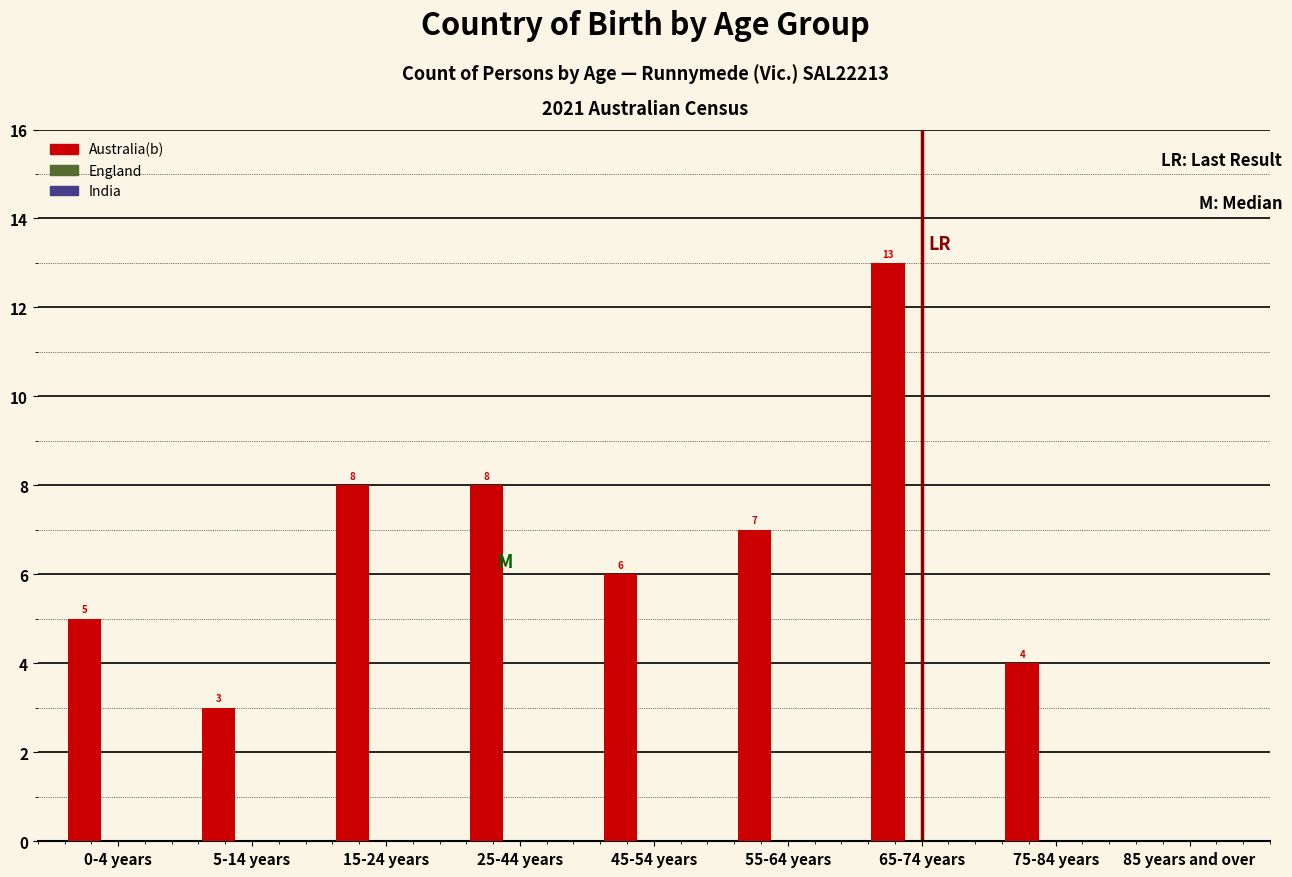

Reading left to right, what are all the values shown in this chart?

0-4 years=5	5-14 years=3	15-24 years=8	25-44 years=8	45-54 years=6	55-64 years=7	65-74 years=13	75-84 years=4	85 years and over=0